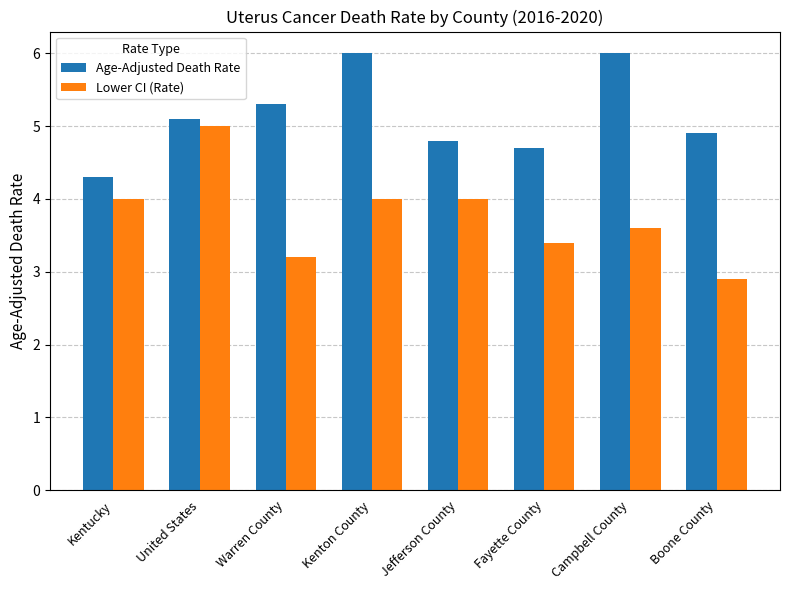

At how many categories does at least one series exceed 3?

8